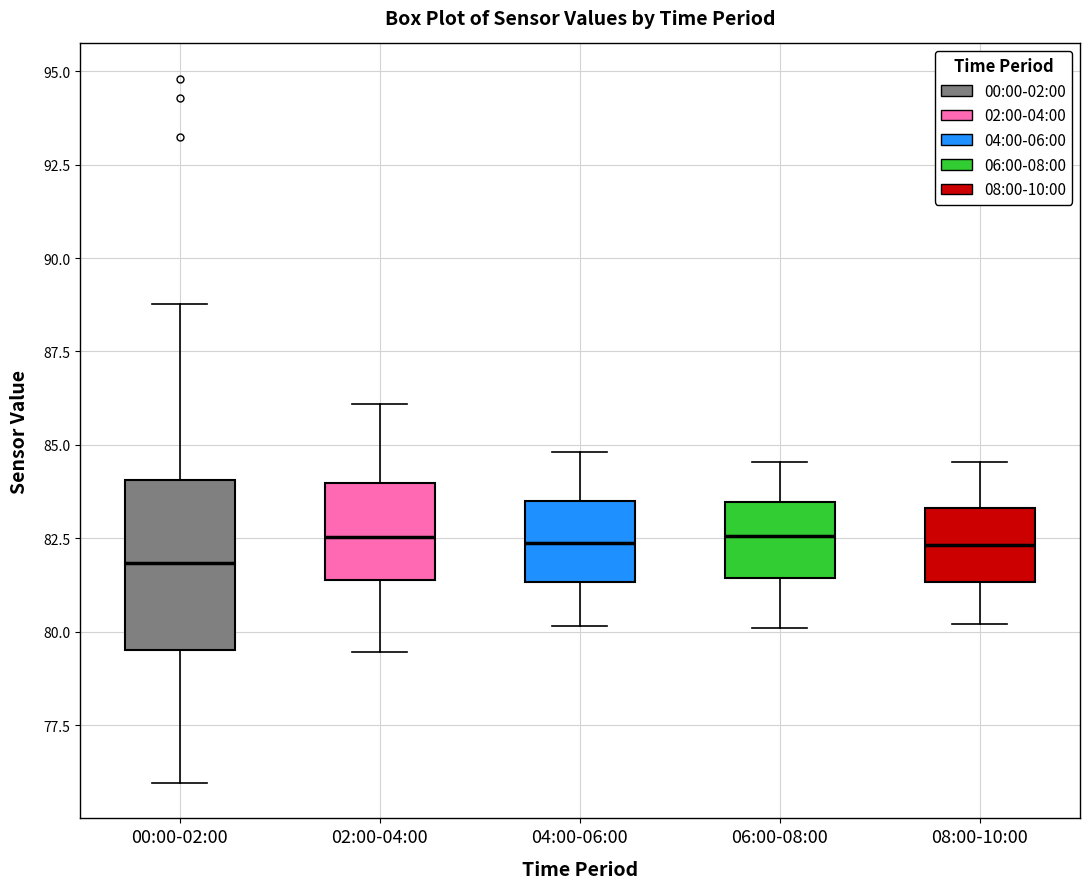

Reading left to right, transcribe this box plot: for each box, give where its median line is, the range the box spans, and where its two whiskers end, as read against the y-axis. The values are not printed on the chart, so give them approximately, as read against the axis.

00:00-02:00: median 82.0, box 79.5 to 84.0, whiskers 76.0 to 89.0
02:00-04:00: median 82.5, box 81.5 to 84.0, whiskers 79.5 to 86.0
04:00-06:00: median 82.5, box 81.5 to 83.5, whiskers 80.0 to 85.0
06:00-08:00: median 82.5, box 81.5 to 83.5, whiskers 80.0 to 84.5
08:00-10:00: median 82.5, box 81.5 to 83.5, whiskers 80.0 to 84.5